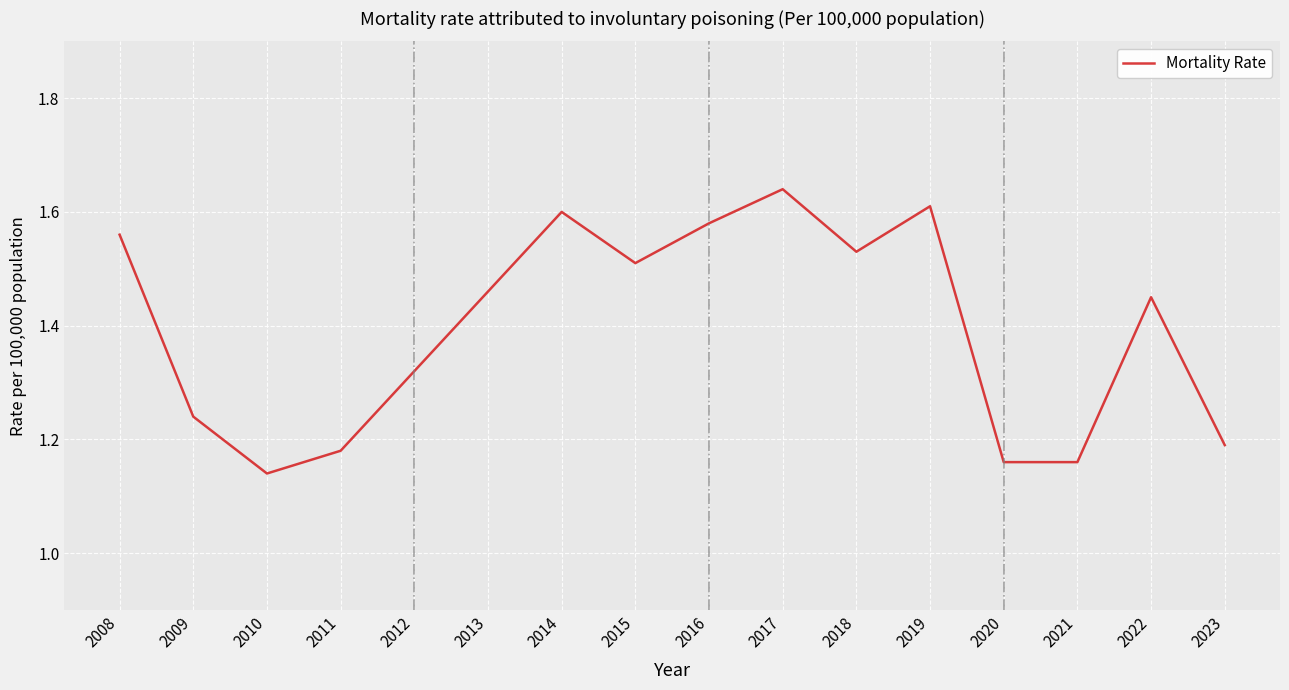

Which label corresponds to the smallest value in the chart?

2010